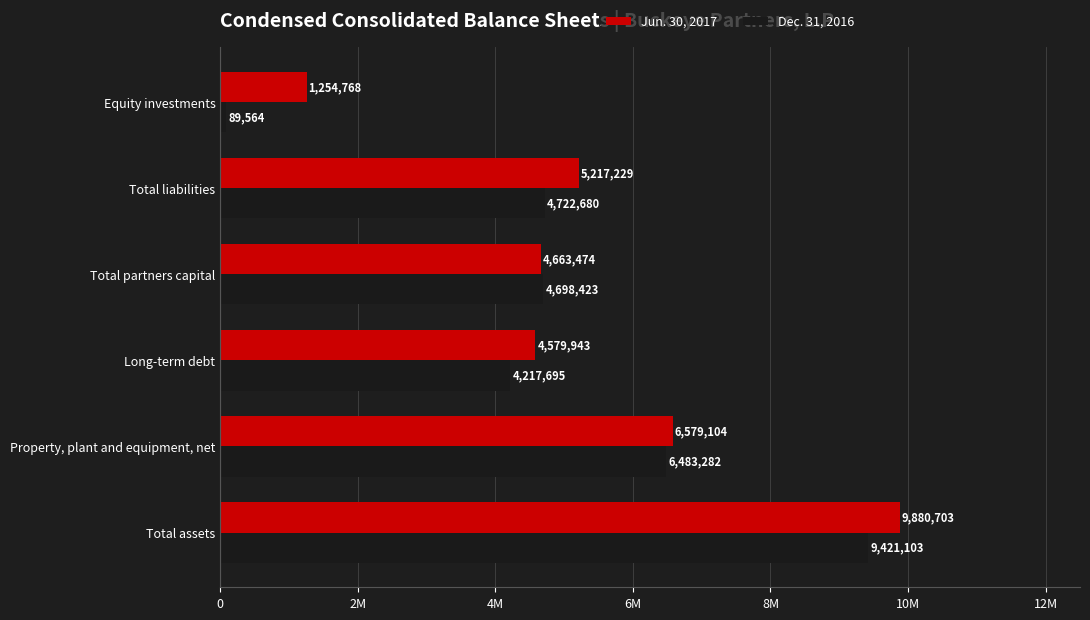

What are all the series names shown in the legend?

Jun. 30, 2017, Dec. 31, 2016